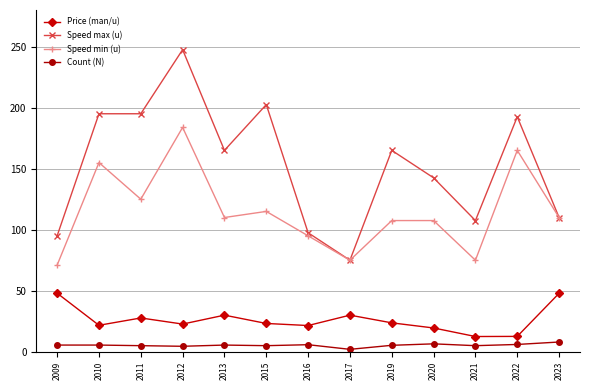

What is the difference between the maximum and minimum values in the Count (N) series?

6.0